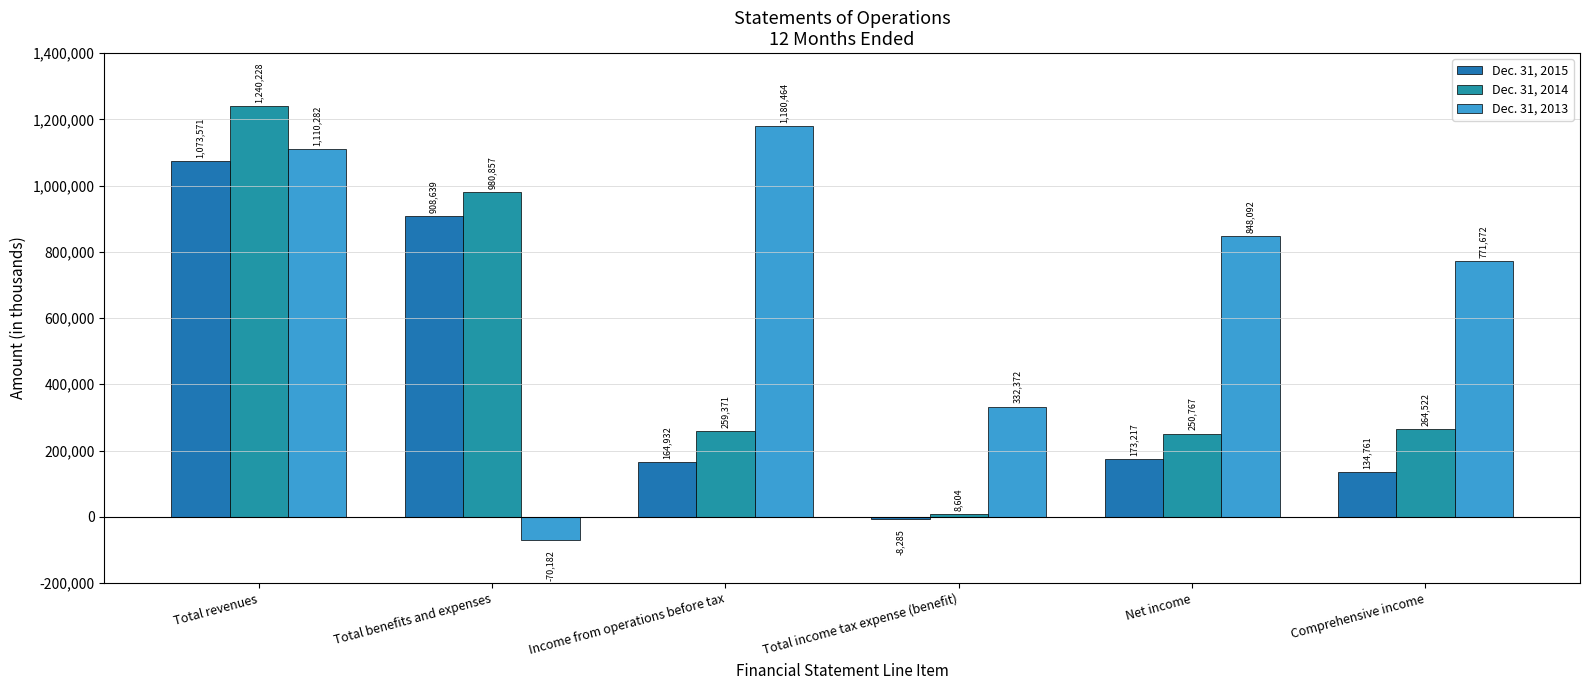

What is the maximum value shown in the chart?

1240228